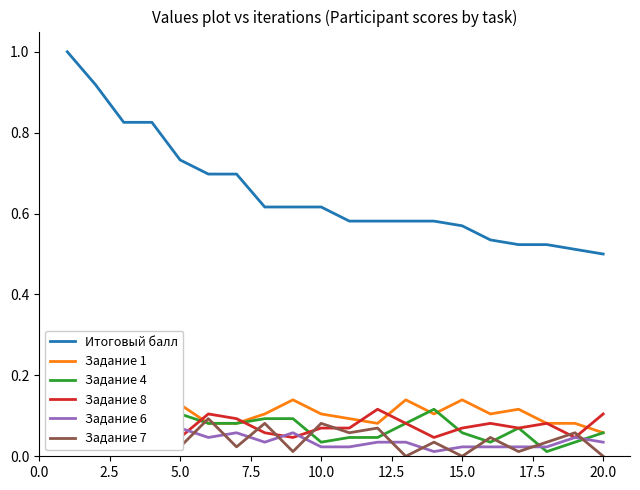

How many lines are shown in the chart?

6